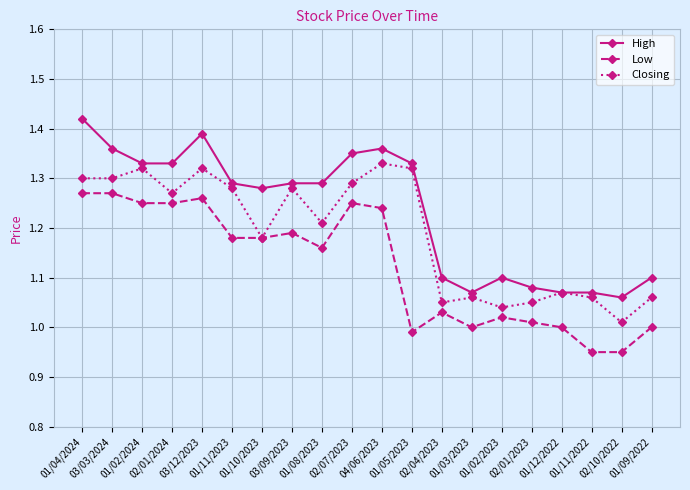

At which category is the sum across all series the highest?

01/04/2024